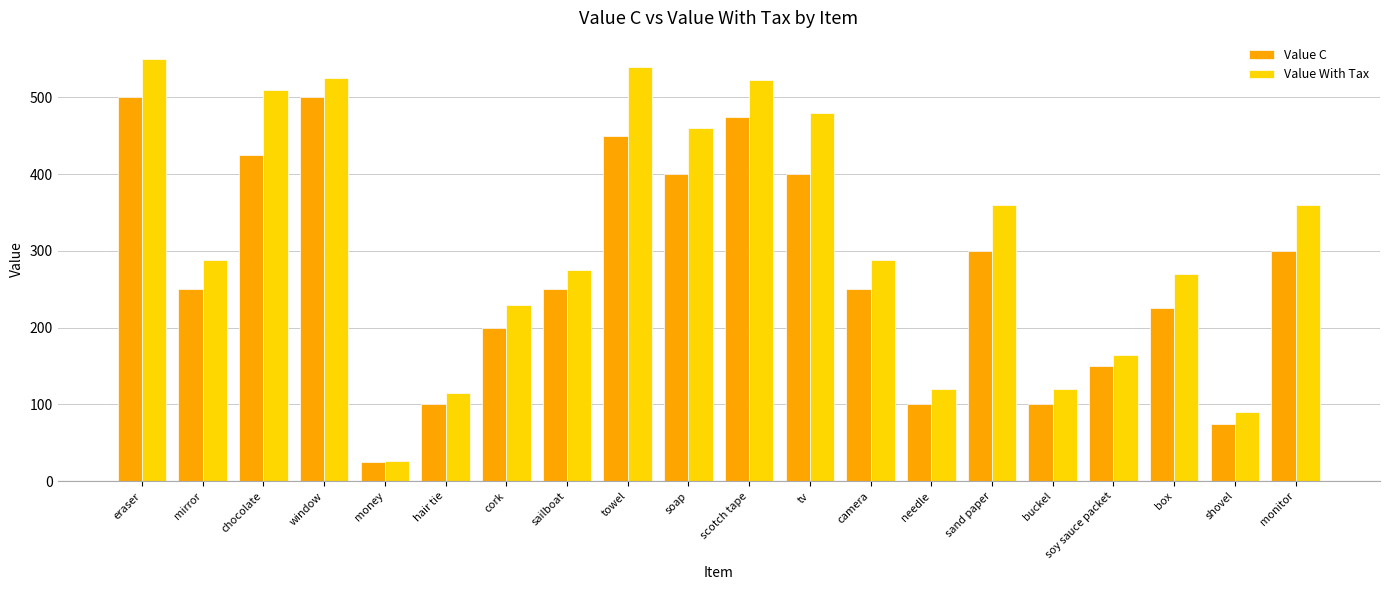

Which series changed the most between chocolate and camera?

Value With Tax